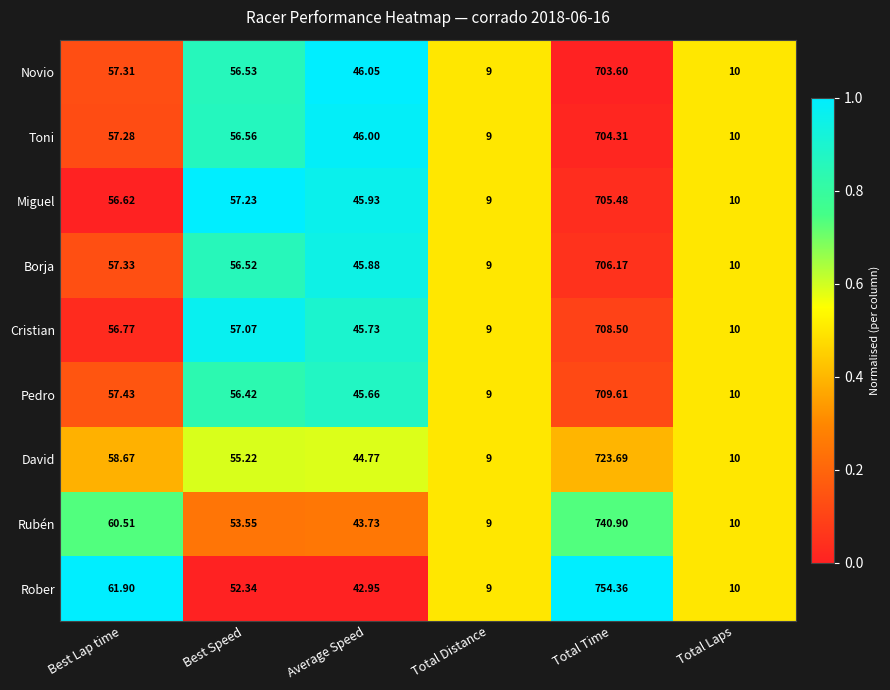

Which series has the largest range (max minus min)?

Rober